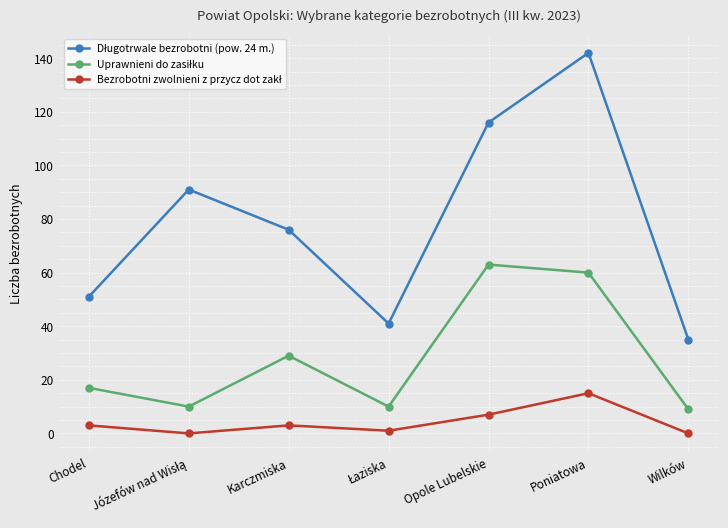

What is the total value across all series at Wilków?

44